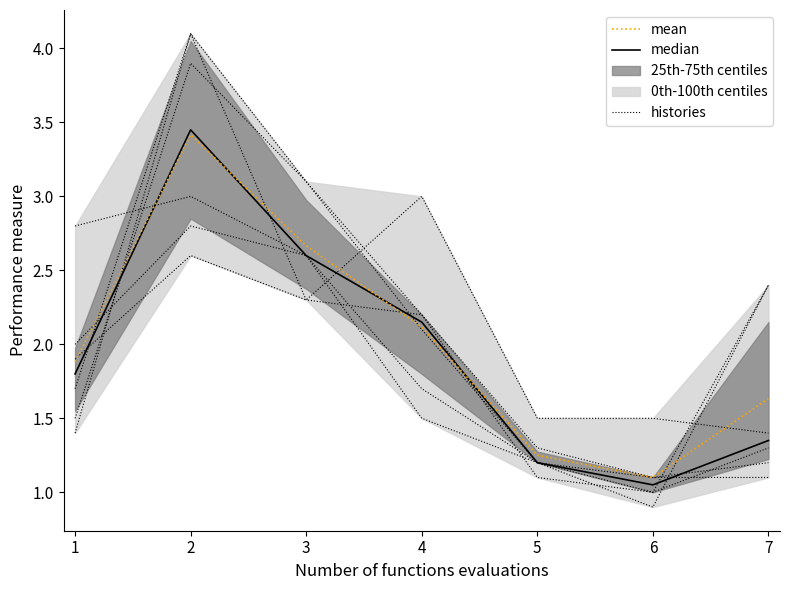

True or false: mean and median cross at least once.

True